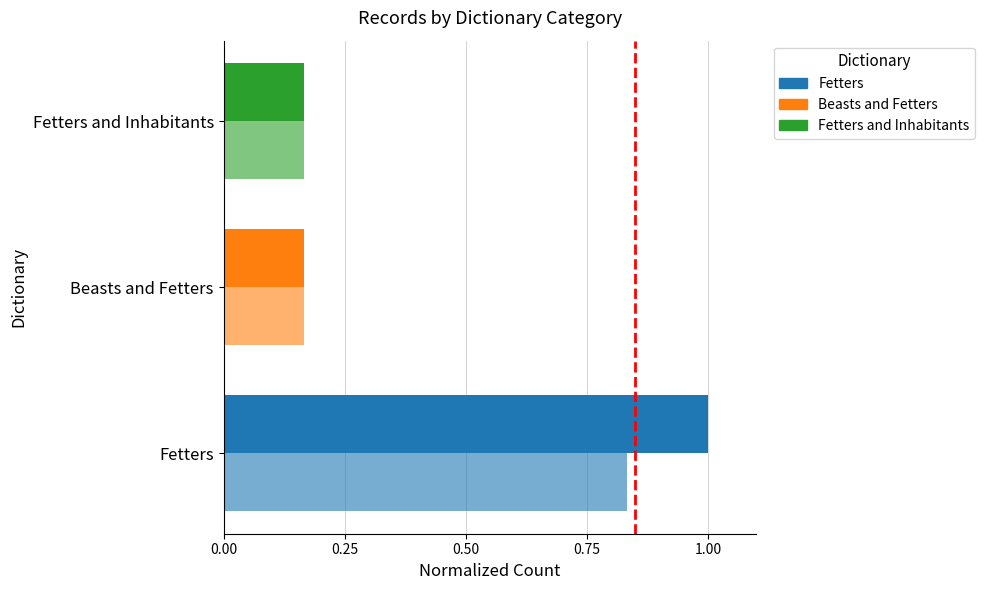

How many series are shown in this chart?

2